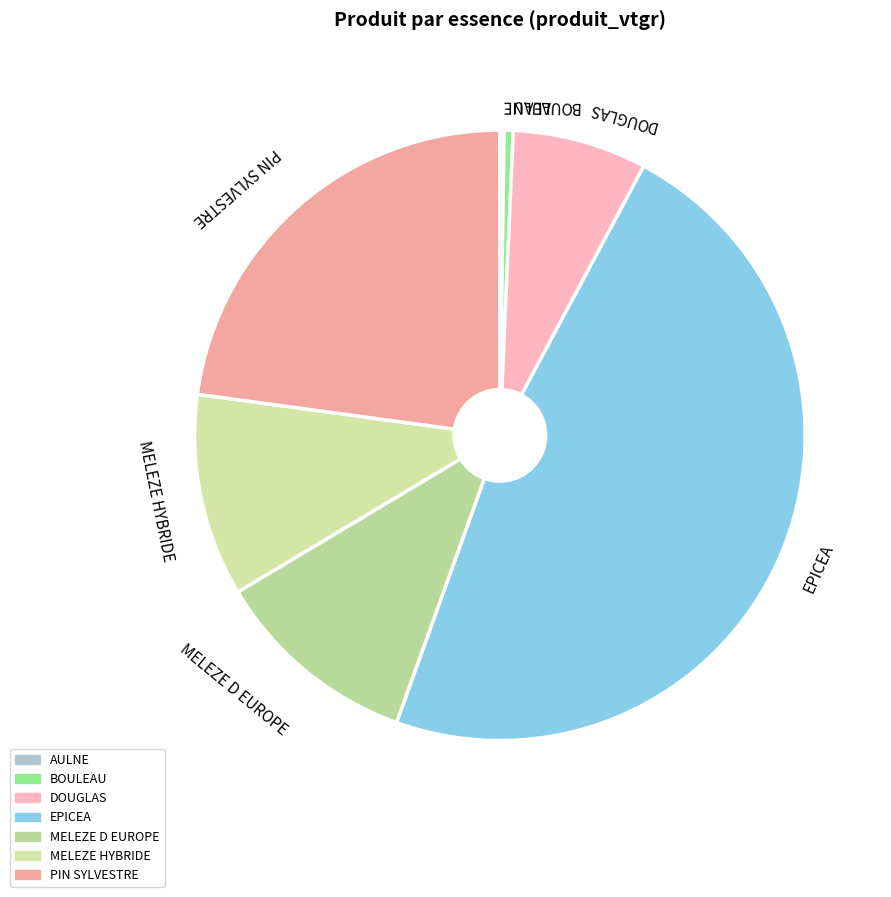

Is the sum of MELEZE HYBRIDE and MELEZE D EUROPE greater than half?

No